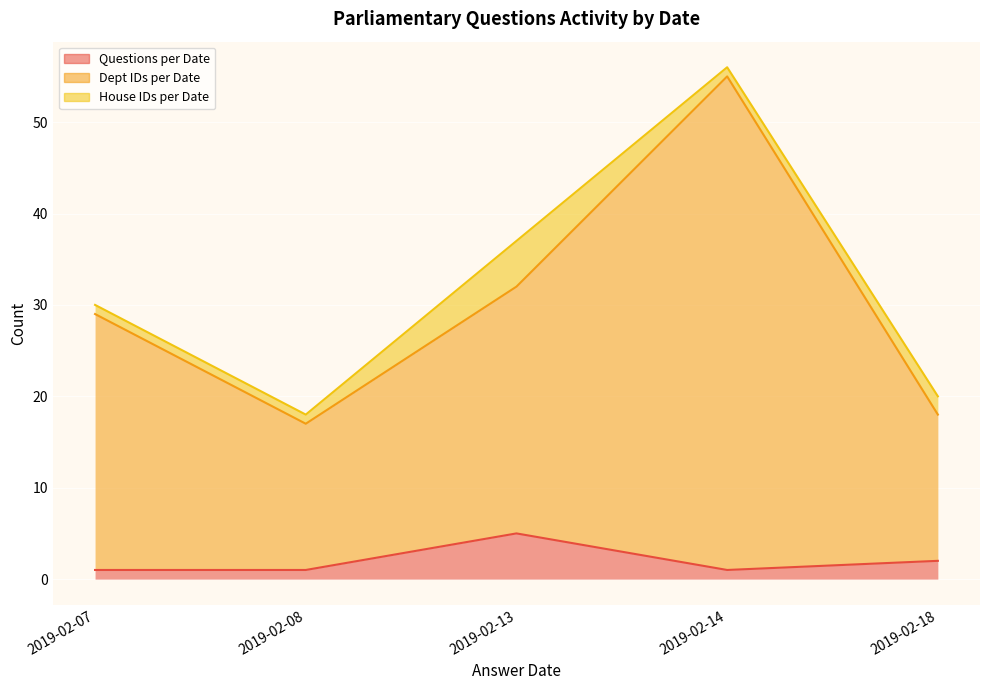

What is the label of the 1st point from the left?

2019-02-07